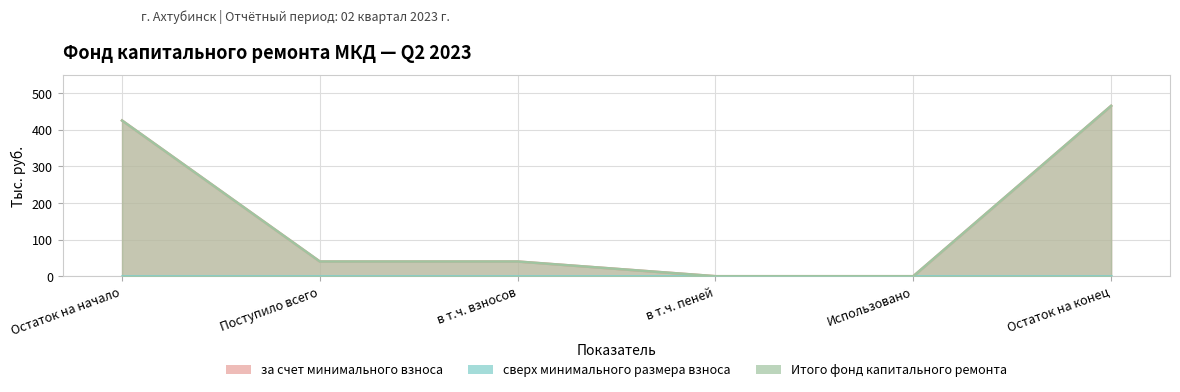

What is the sum of all за счет минимального взноса values?

971.7